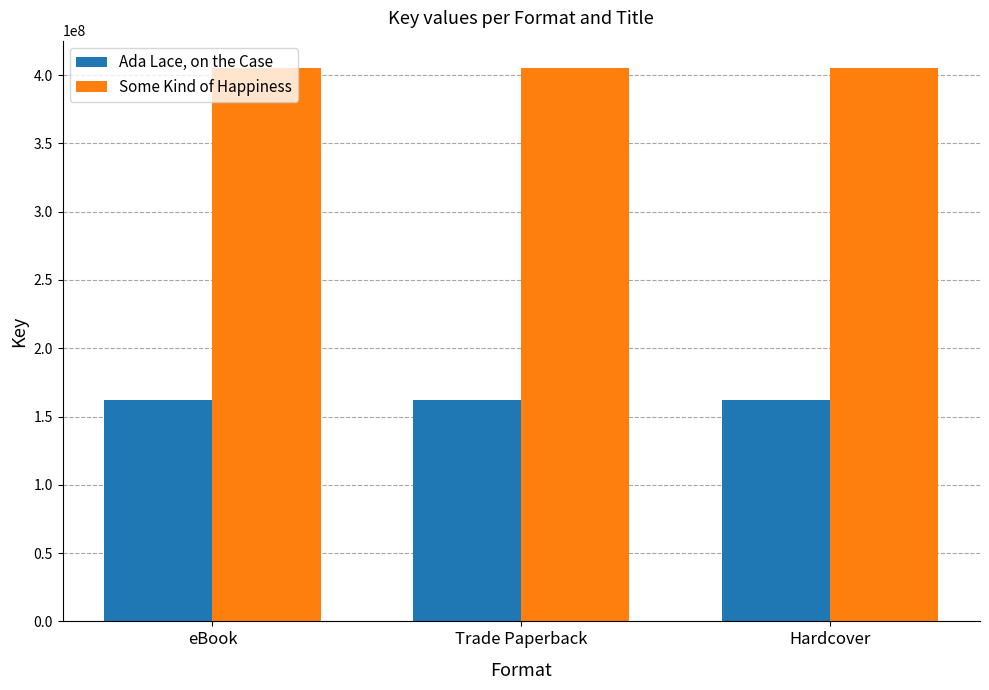

What is the sum of all Some Kind of Happiness values?

1214867034